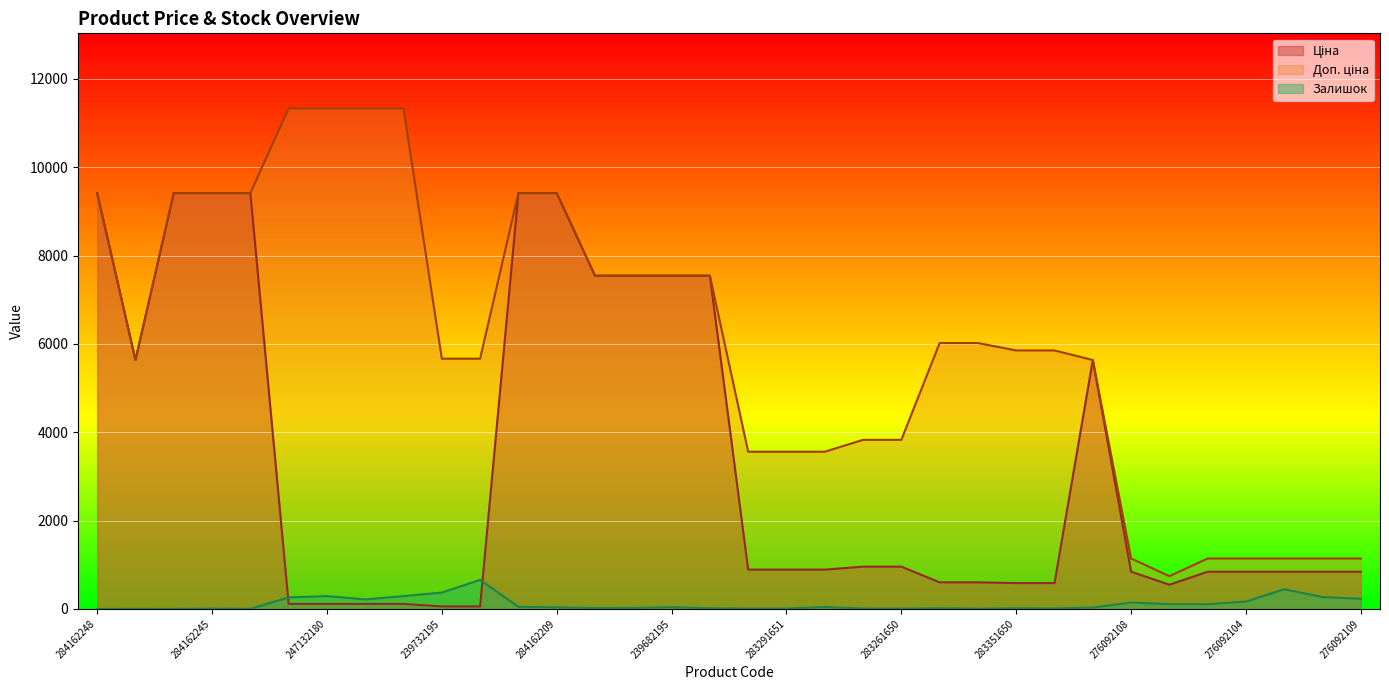

Reading left to right, list all the values displayed in this chart.

Ціна: 284162248=9416.9	10832185=5636.0	284162246=9416.9	284162245=9416.9	284162244=9416.9	247132181=113.3	247132180=113.3	239772195=113.3	239772179=113.3	239732195=56.7	239732179=56.7	284162210=9416.9	284162209=9416.9	247052181=7545.9	247052180=7545.9	239682195=7545.9	239682179=7545.9	283291856=889.9	283291651=889.9	283291650=889.9	283261651=957.1	283261650=957.1	283381651=602.1	283381650=602.1	283351650=585.3	283351055=585.3	10831752=5636.0	276092108=842.8	276092107=547.8	276092105=842.8	276092104=842.8	276092103=842.8	276092035=842.8	276092109=842.8
Доп. ціна: 284162248=9416.9	10832185=5636.0	284162246=9416.9	284162245=9416.9	284162244=9416.9	247132181=11334.0	247132180=11334.0	239772195=11334.0	239772179=11334.0	239732195=5667.0	239732179=5667.0	284162210=9416.9	284162209=9416.9	247052181=7545.9	247052180=7545.9	239682195=7545.9	239682179=7545.9	283291856=3559.7	283291651=3559.7	283291650=3559.7	283261651=3828.4	283261650=3828.4	283381651=6020.8	283381650=6020.8	283351650=5852.9	283351055=5852.9	10831752=5636.0	276092108=1142.1	276092107=742.0	276092105=1142.1	276092104=1142.1	276092103=1142.1	276092035=1142.1	276092109=1142.1
Залишок: 284162248=0.0	10832185=1.0	284162246=0.0	284162245=7.0	284162244=1.0	247132181=260.0	247132180=290.0	239772195=215.0	239772179=290.0	239732195=370.0	239732179=658.0	284162210=48.0	284162209=34.0	247052181=19.0	247052180=21.0	239682195=38.0	239682179=13.0	283291856=7.0	283291651=6.0	283291650=43.0	283261651=8.0	283261650=6.0	283381651=13.0	283381650=5.0	283351650=13.0	283351055=10.0	10831752=30.0	276092108=144.0	276092107=107.0	276092105=106.0	276092104=167.0	276092103=446.0	276092035=268.0	276092109=231.0